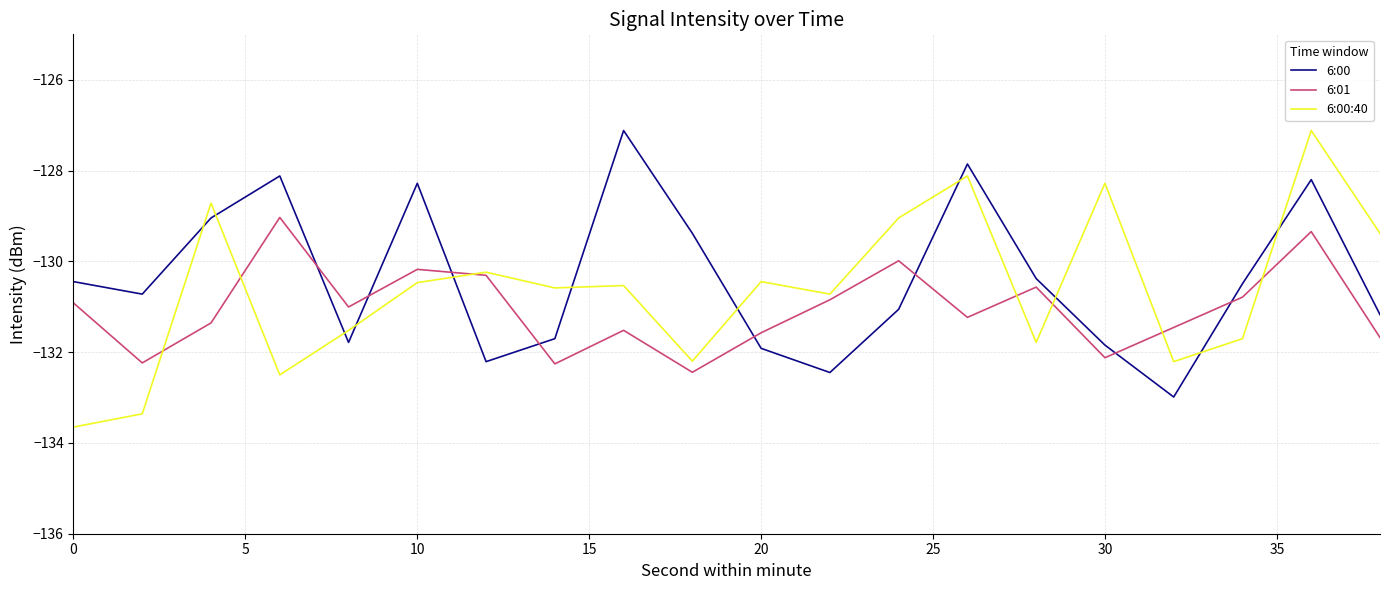

Which series has the largest total across all categories?

6:00